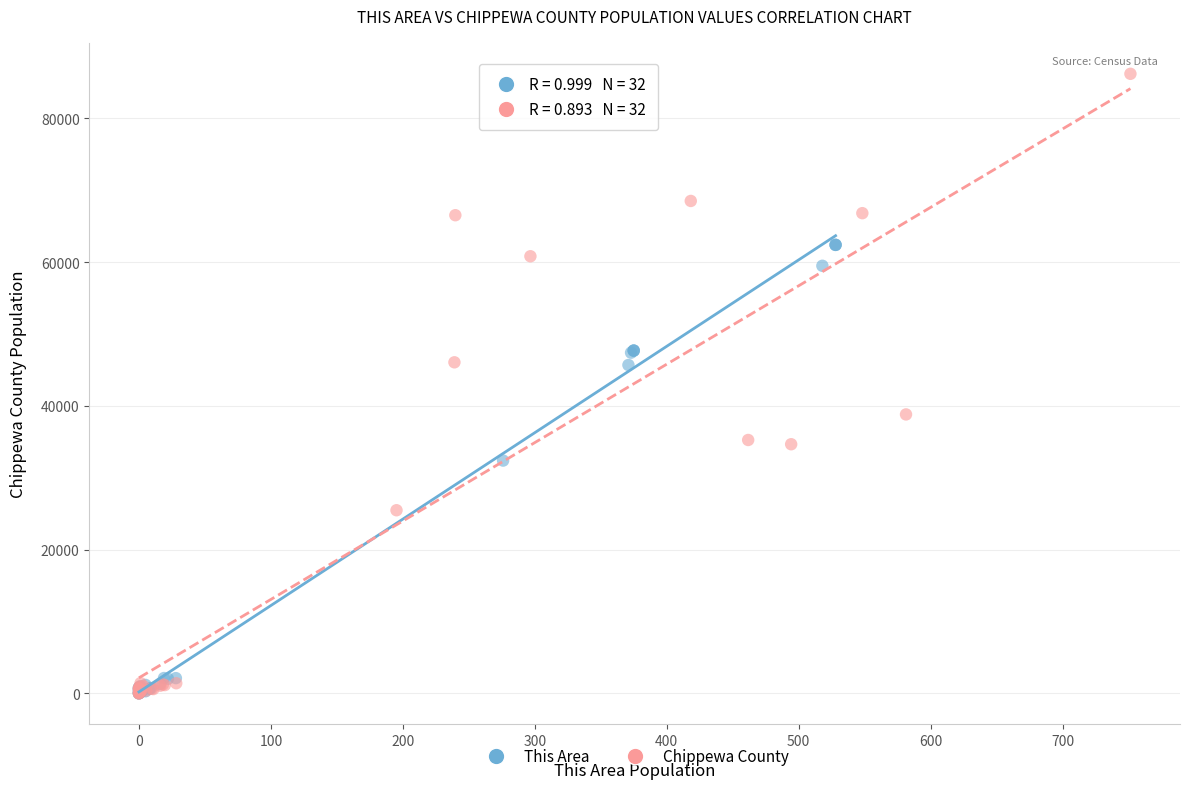

What are all the series names shown in the legend?

This Area, Chippewa County